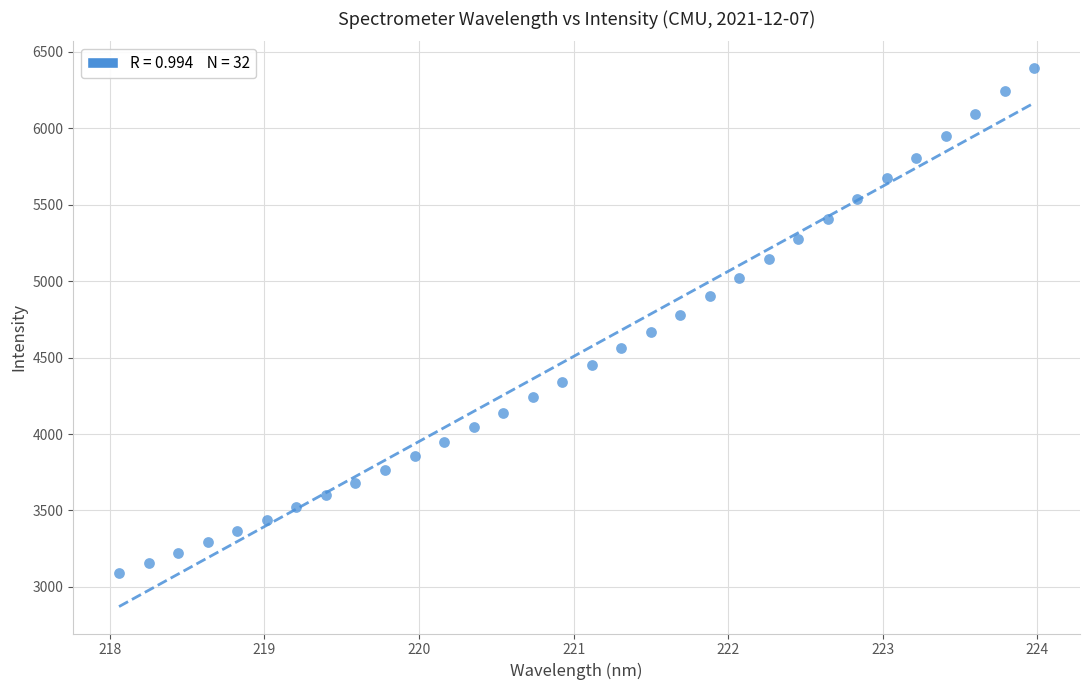

What is the range of Y values (max minus min)?

3301.8